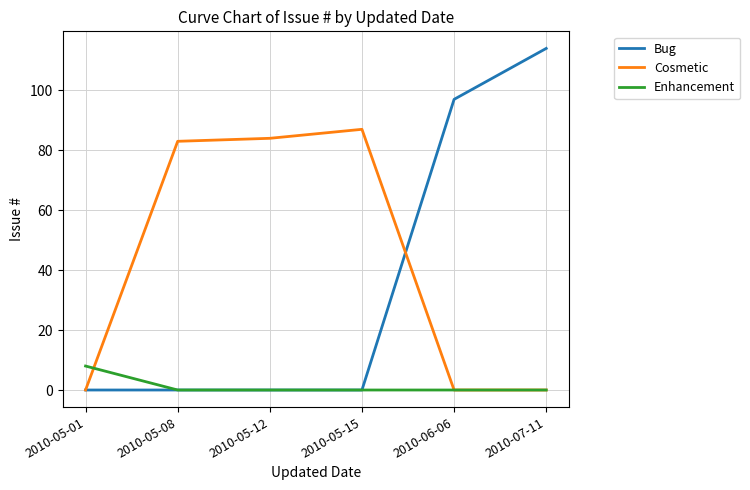

How many lines are shown in the chart?

3